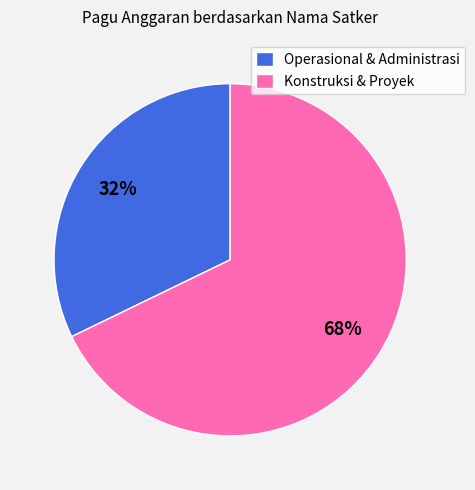

Combined, do Operasional & Administrasi and Konstruksi & Proyek account for over 50%?

Yes